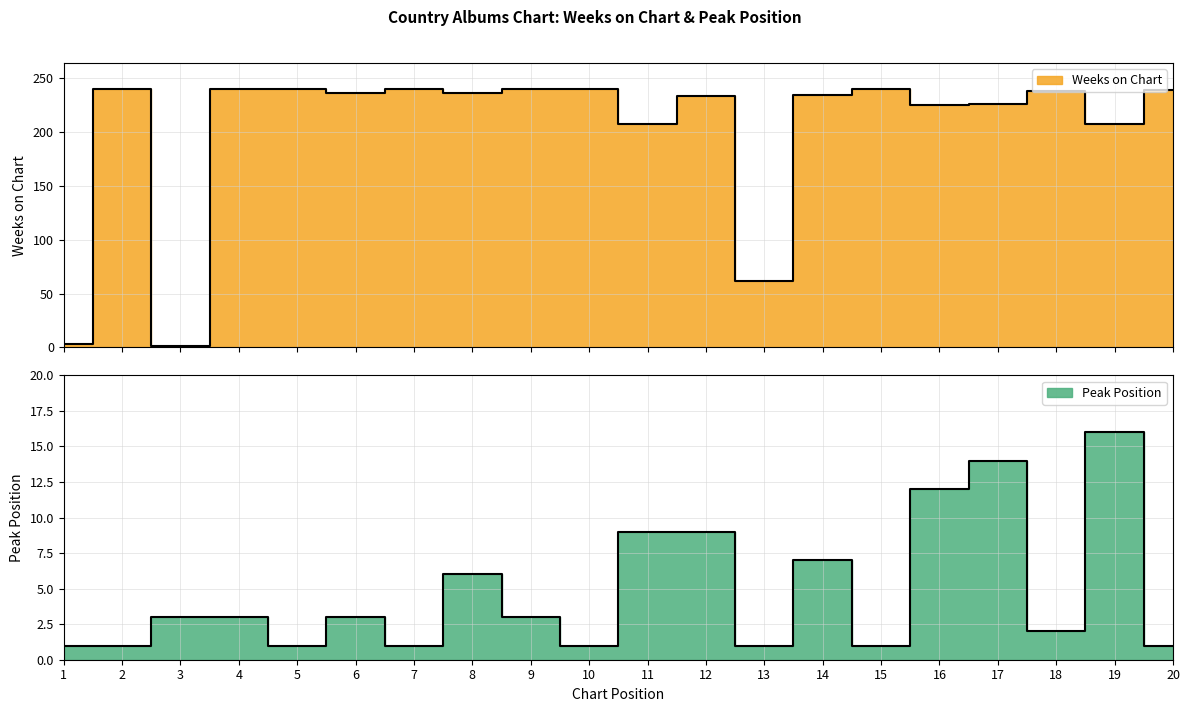

What is the difference between the Weeks on Chart values at 9 and 6?

4